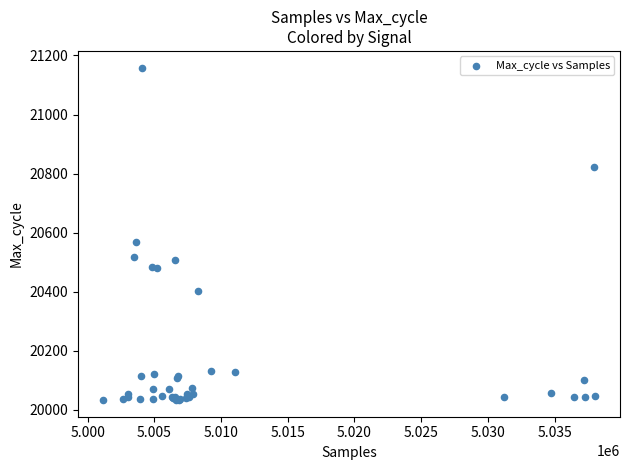

What Y value in the scatter plot is closest to 20596?

20567